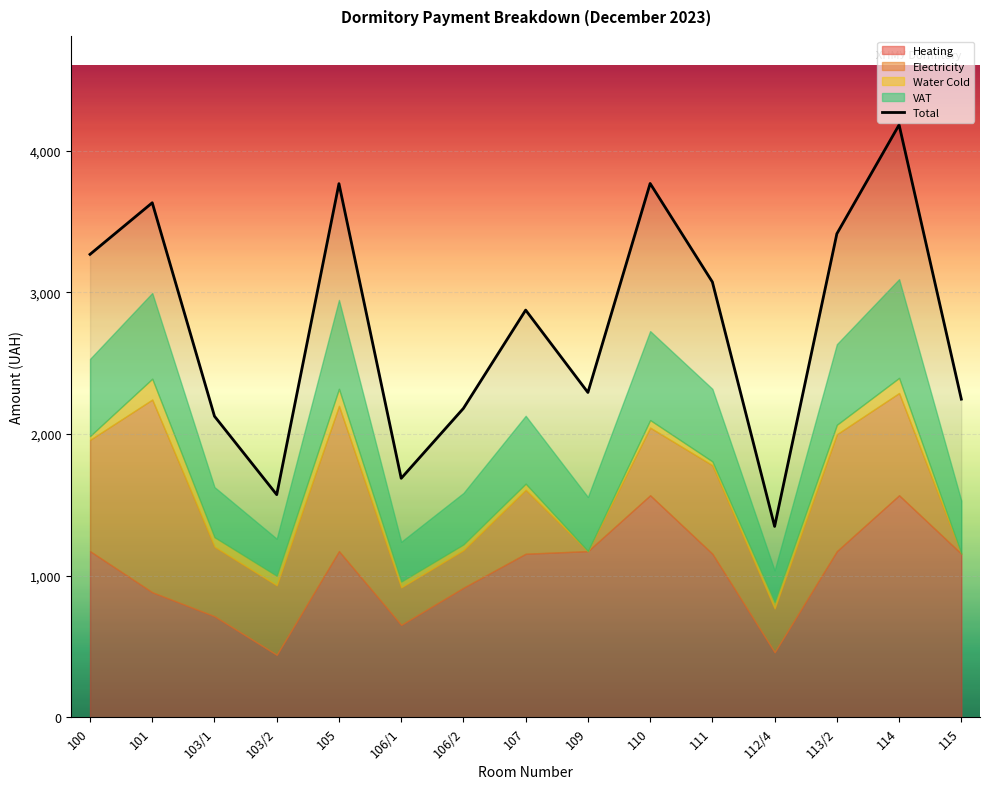

Between 106/1 and 115, which series saw the biggest shift?

Total